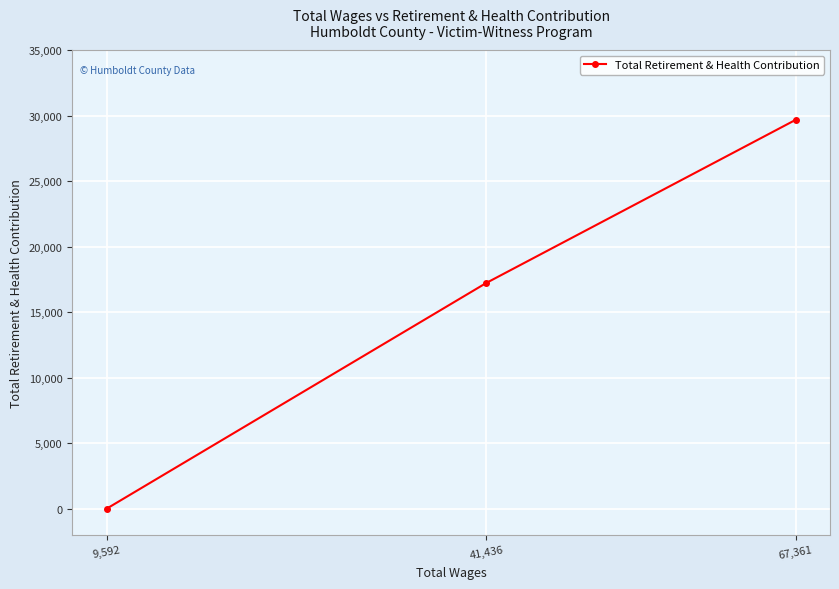

Rank the categories by value from lowest to highest.

9,592, 41,436, 67,361